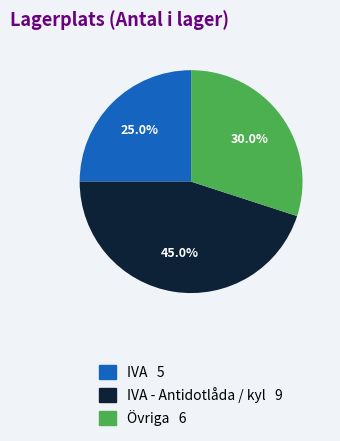

Does any single category account for the majority?

No